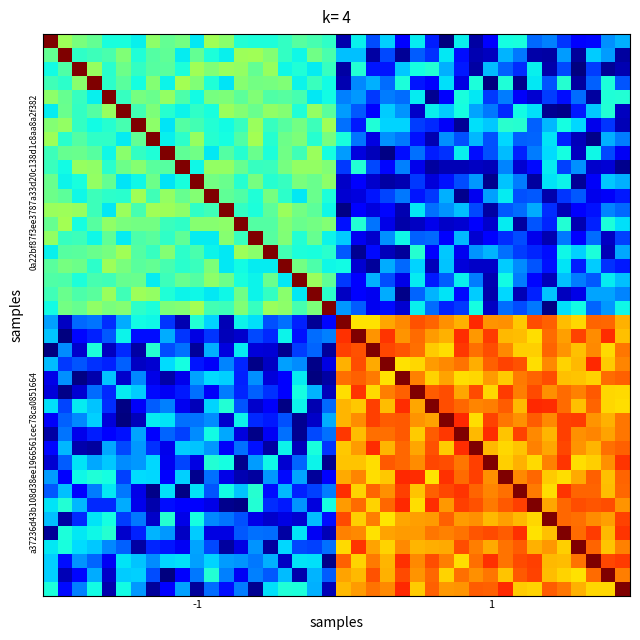

Count the number of data series in this chart.

40